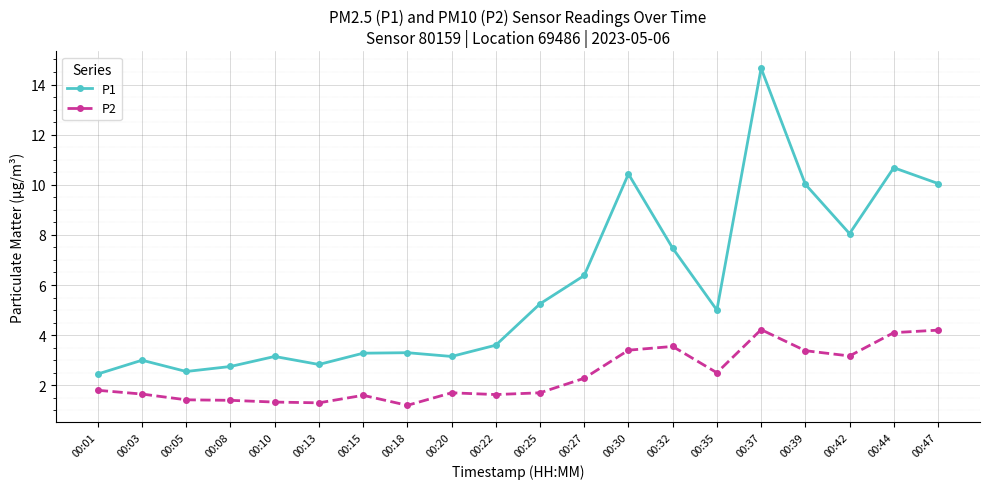

Between 00:08 and 00:47, which series saw the biggest shift?

P1